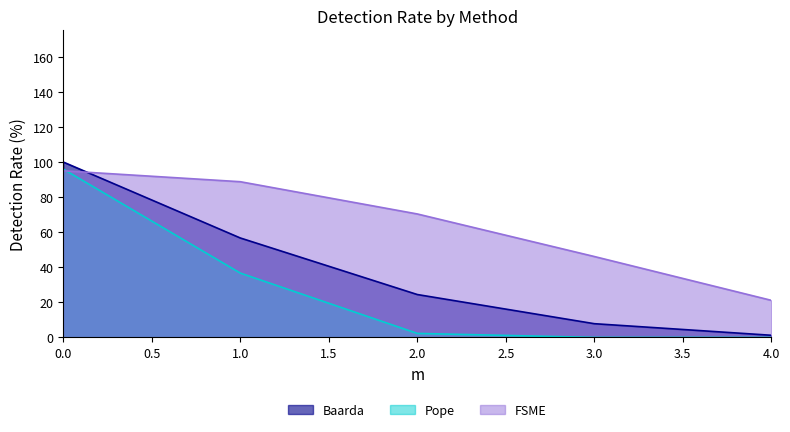

Which series changed the most between 2.0 and 4.0?

FSME